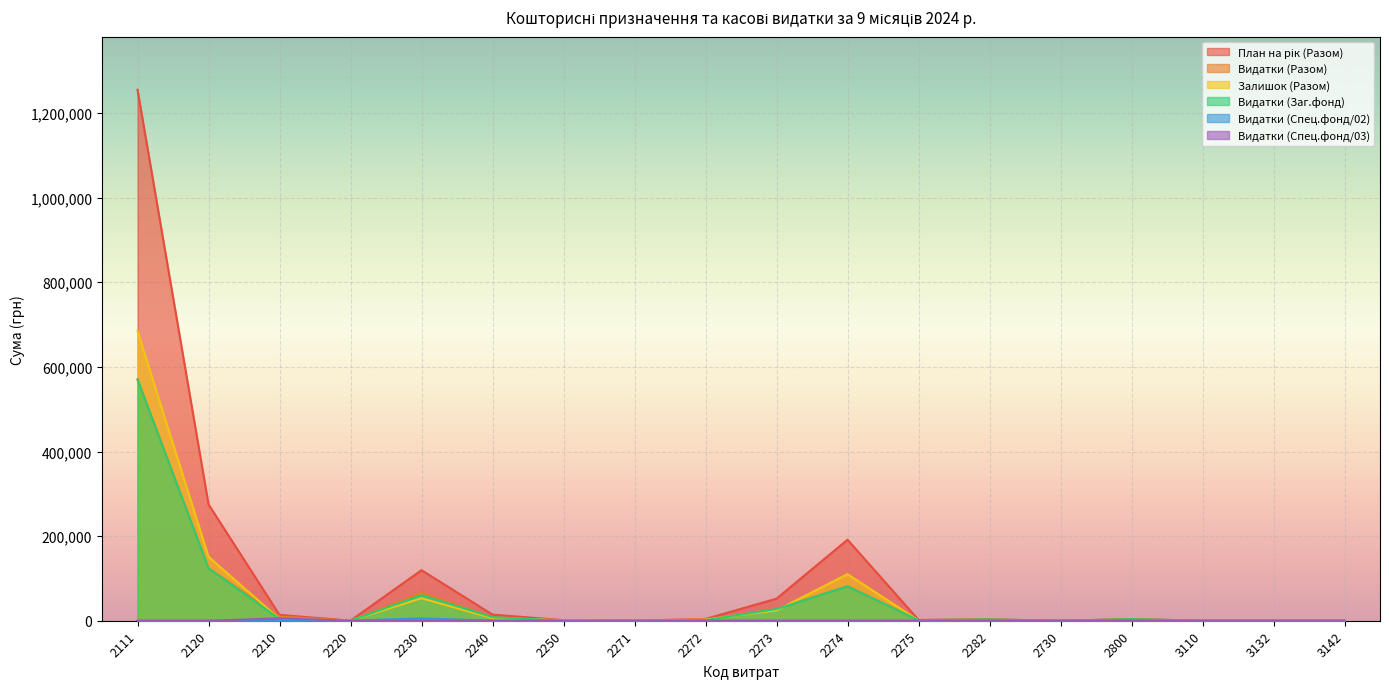

The Видатки (Заг.фонд) series shows 0.0 at 3110. True or false?

True